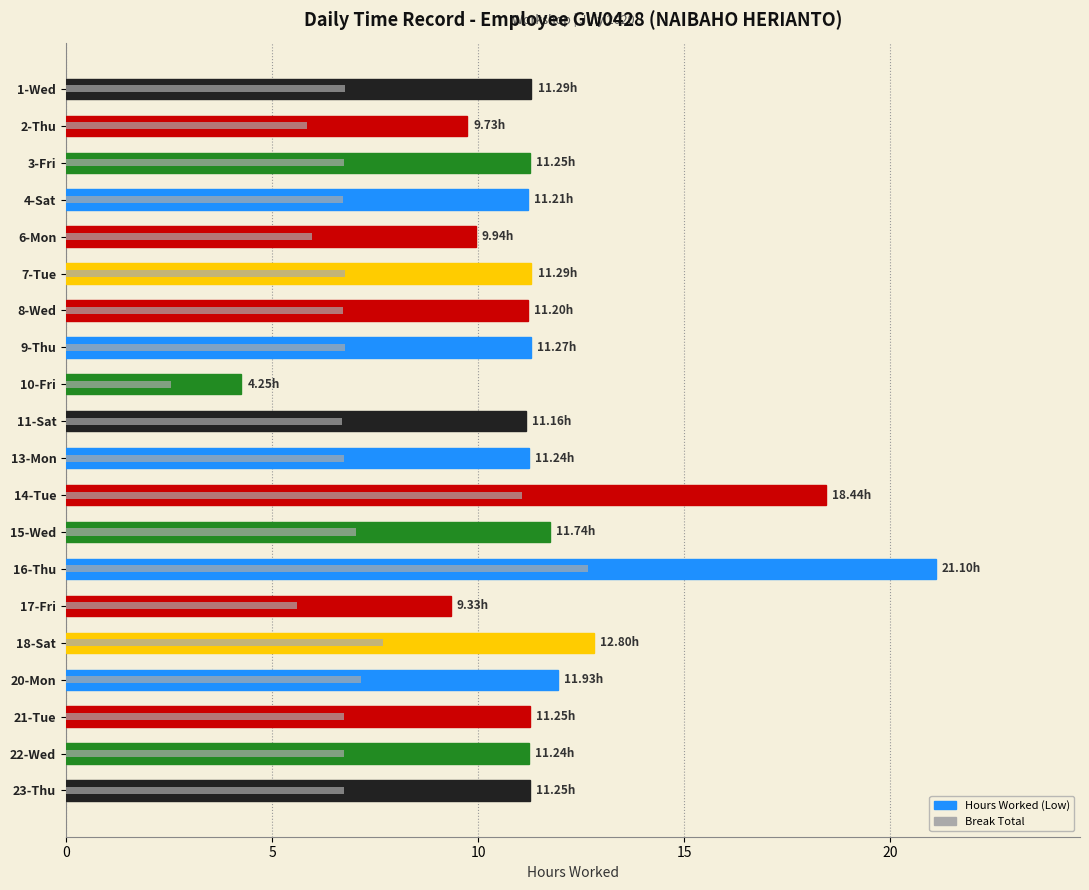

What is the difference between the second highest and minimum values in the Hours Worked (Low) series?

14.2